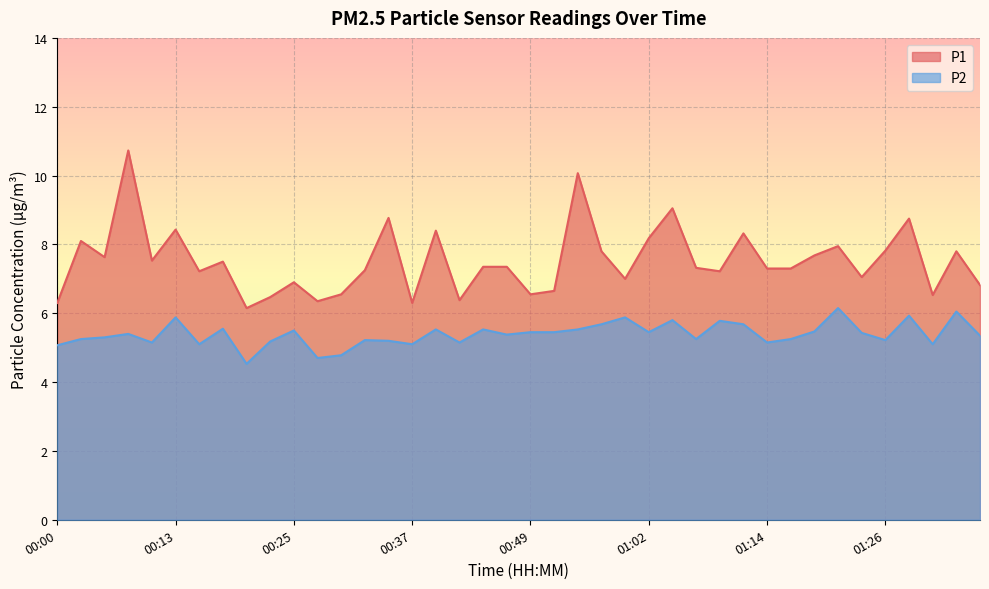

Reading left to right, what are all the values shown in this chart?

P1: 00:00=6.3	00:03=8.1	00:05=7.6	00:08=10.7	00:10=7.5	00:13=8.4	00:15=7.2	00:17=7.5	00:20=6.2	00:22=6.5	00:25=6.9	00:27=6.3	00:30=6.5	00:32=7.2	00:35=8.8	00:37=6.3	00:40=8.4	00:42=6.4	00:45=7.3	00:47=7.3	00:49=6.5	00:52=6.7	00:54=10.1	00:57=7.8	00:59=7.0	01:02=8.2	01:04=9.1	01:07=7.3	01:09=7.2	01:12=8.3	01:14=7.3	01:17=7.3	01:19=7.7	01:21=8.0	01:24=7.0	01:26=7.8	01:29=8.8	01:31=6.5	01:34=7.8	01:36=6.8
P2: 00:00=5.1	00:03=5.2	00:05=5.3	00:08=5.4	00:10=5.2	00:13=5.9	00:15=5.1	00:17=5.5	00:20=4.5	00:22=5.2	00:25=5.5	00:27=4.7	00:30=4.8	00:32=5.2	00:35=5.2	00:37=5.1	00:40=5.5	00:42=5.2	00:45=5.5	00:47=5.4	00:49=5.5	00:52=5.5	00:54=5.5	00:57=5.7	00:59=5.9	01:02=5.5	01:04=5.8	01:07=5.2	01:09=5.8	01:12=5.7	01:14=5.2	01:17=5.2	01:19=5.5	01:21=6.2	01:24=5.4	01:26=5.2	01:29=5.9	01:31=5.1	01:34=6.0	01:36=5.3